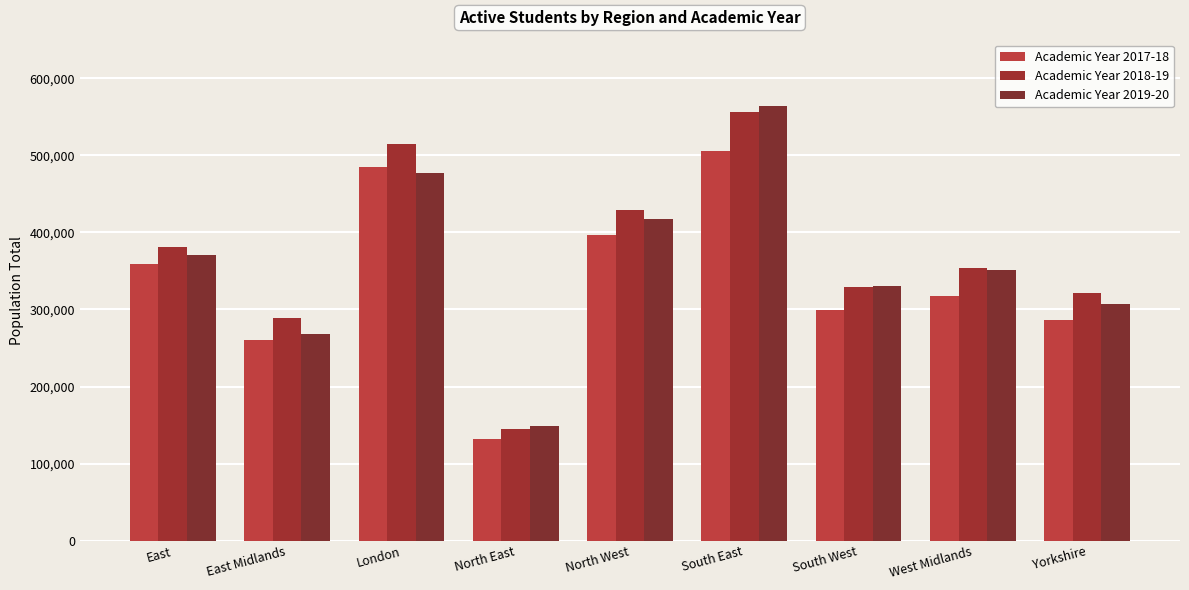

What is the minimum value for Academic Year 2017-18?

132100